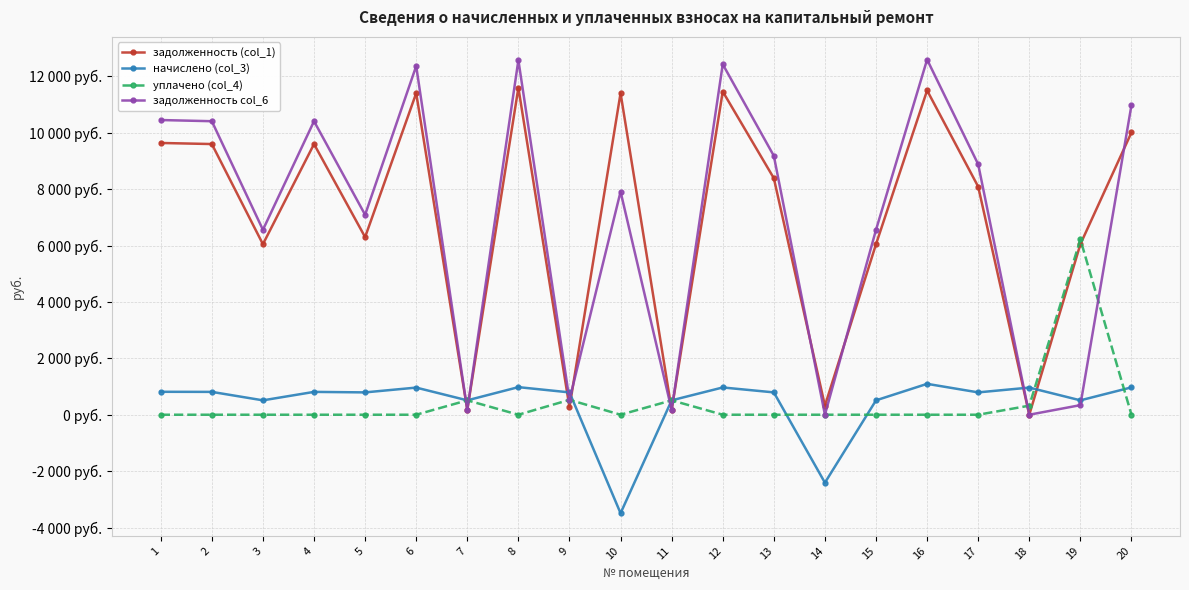

What is the difference between the highest and lowest values at 1?

10451.6